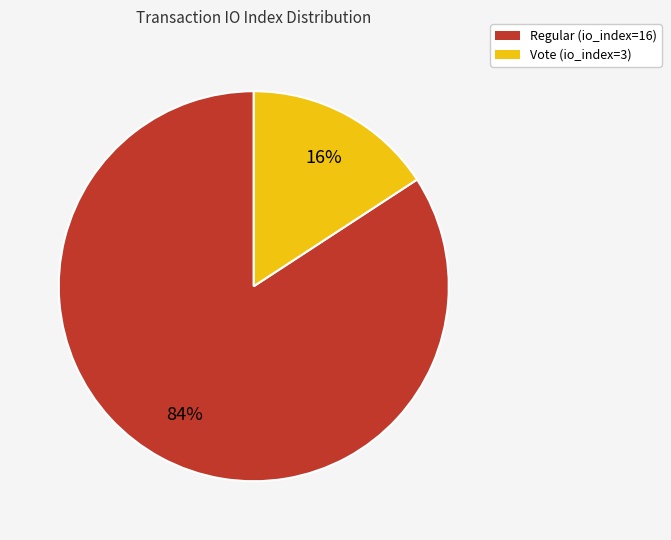

Is Vote (io_index=3) the majority of the pie?

No